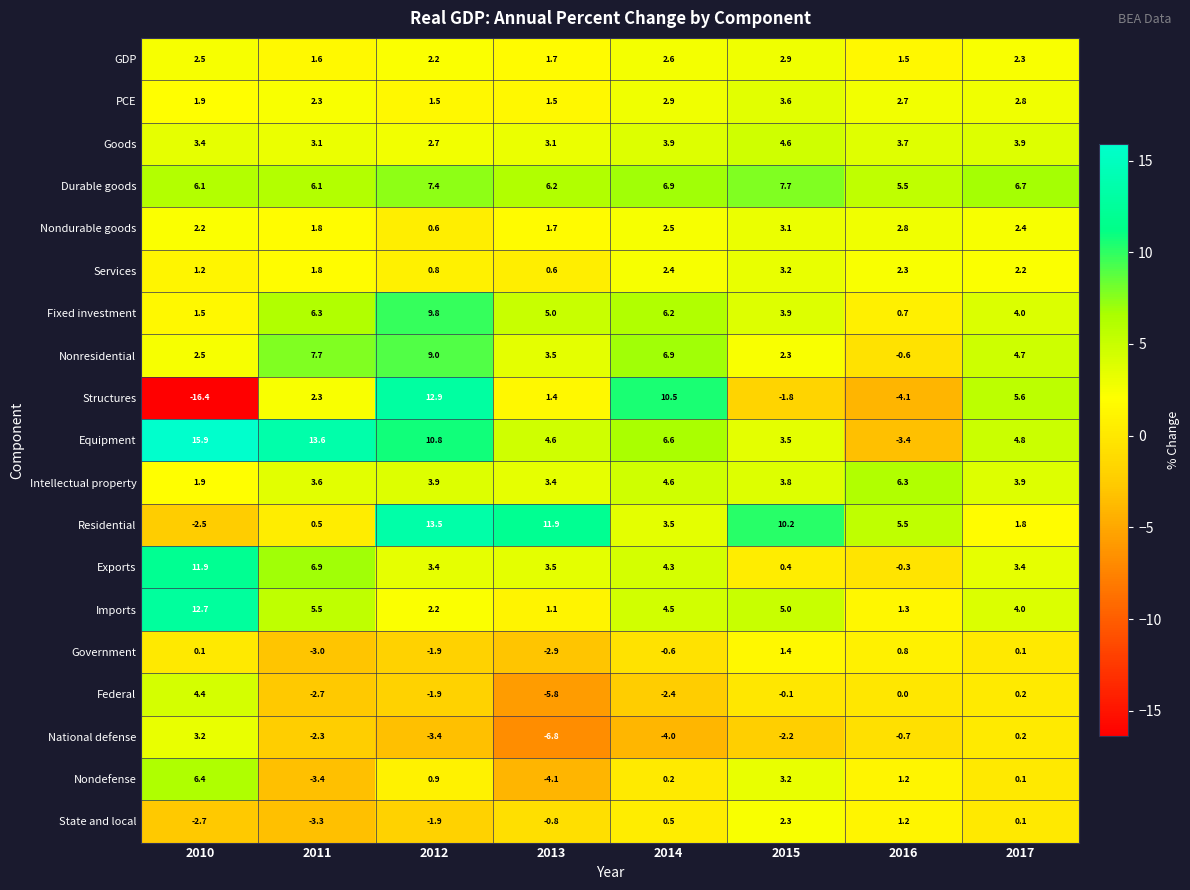

What is the smallest value displayed?

-16.4